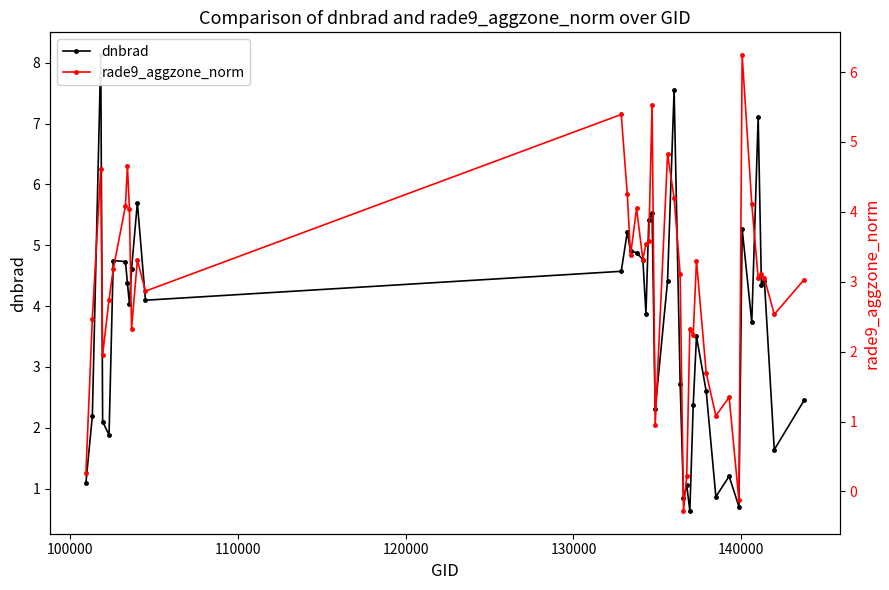

What is the sum of all dnbrad values?

146.6